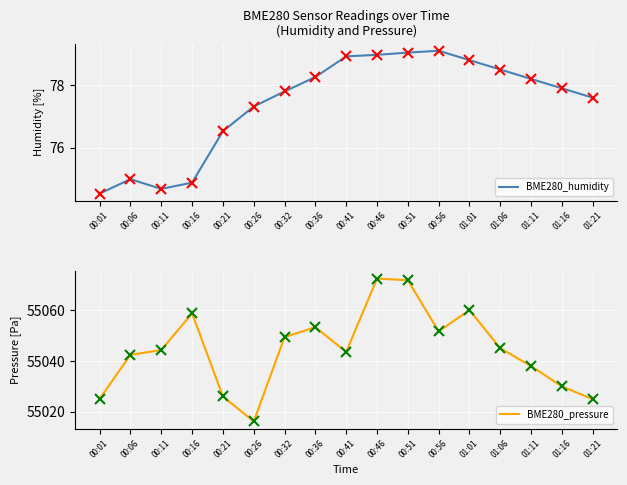

Which category has the lowest value across all series?

00:01